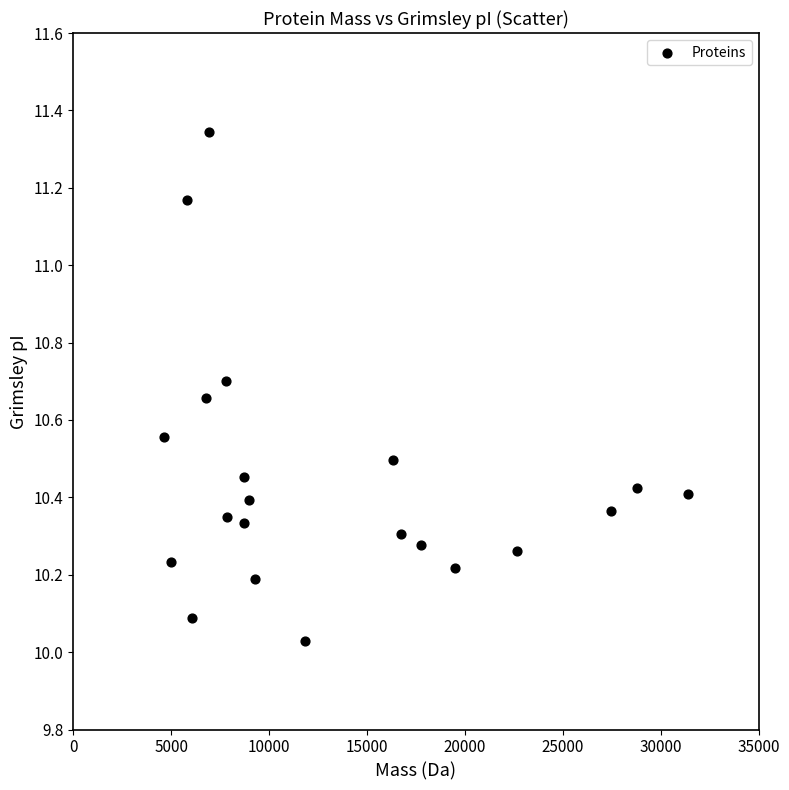

What is the range of X values (max minus min)?

26712.1